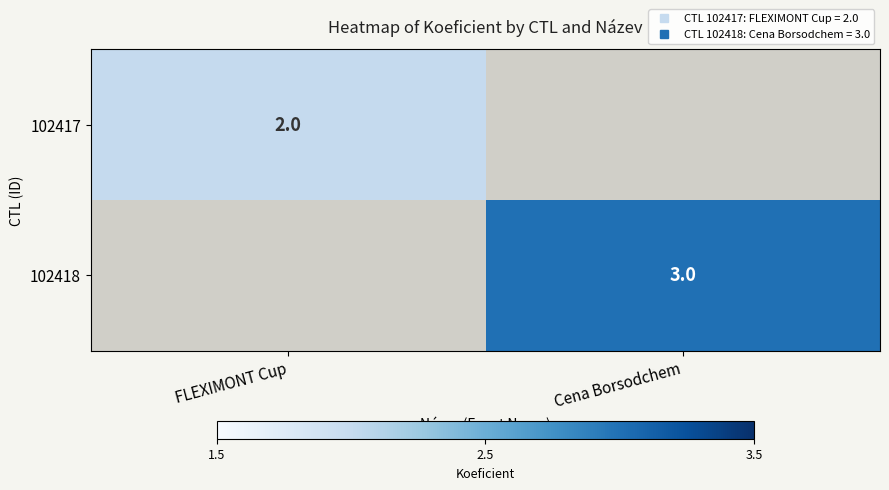

Where is 102417 nearest to the value 1?

FLEXIMONT Cup